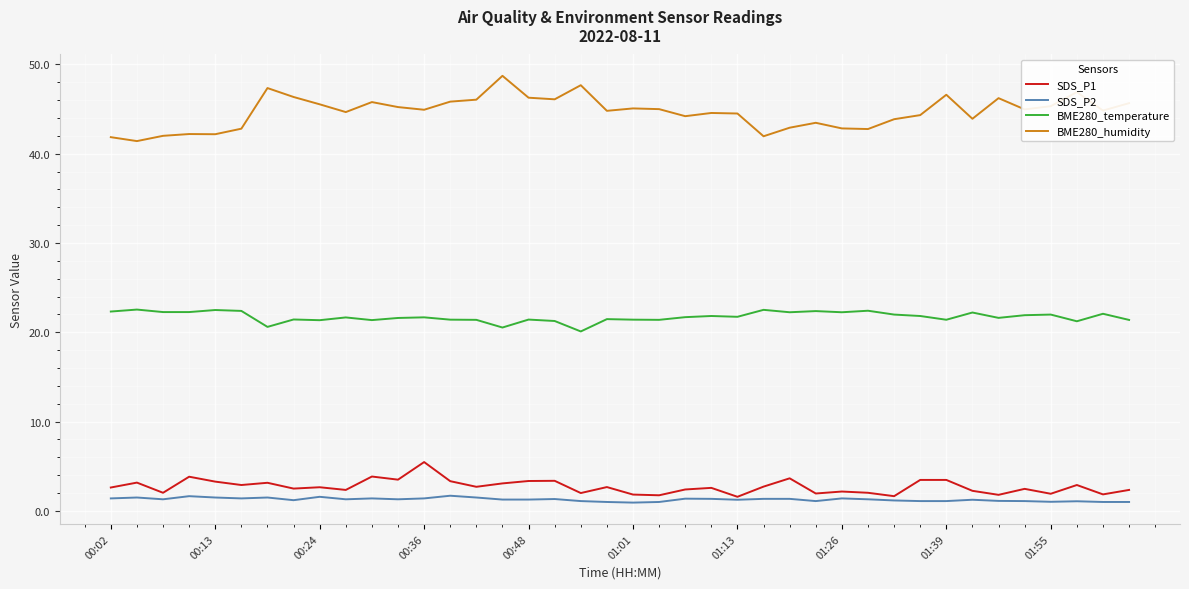

Does the chart display data point markers on the line(s)?

No